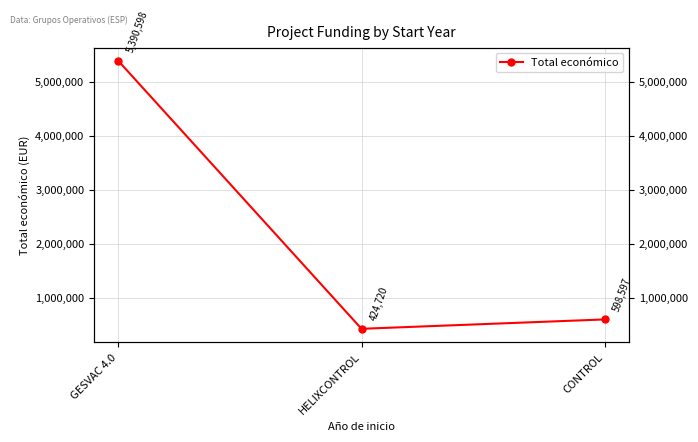

List the labels in order of value, smallest first.

HELIXCONTROL, CONTROL, GESVAC 4.0